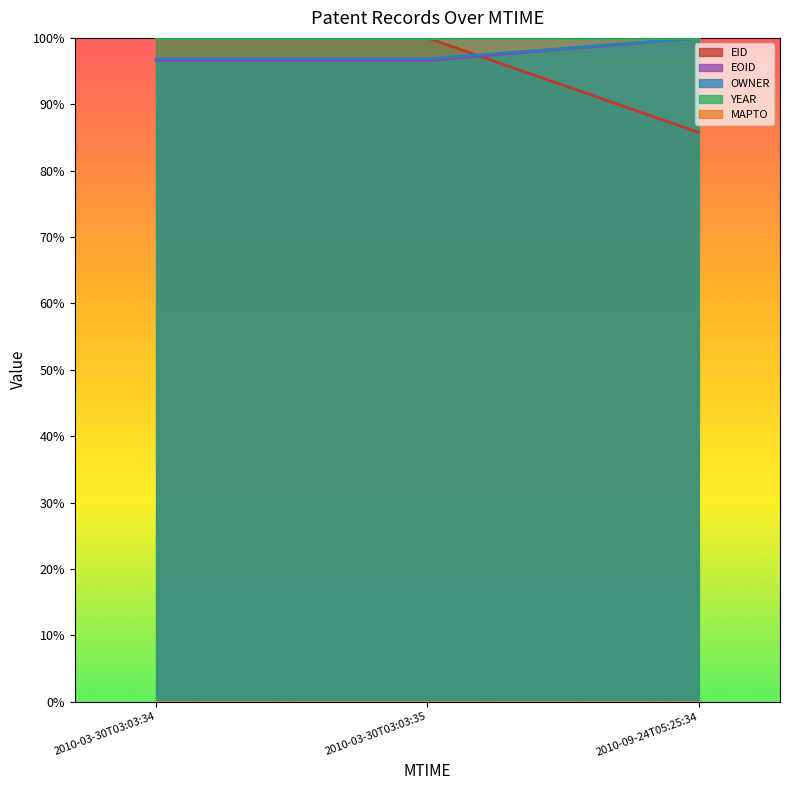

What is the sum of all EID values?

2.9